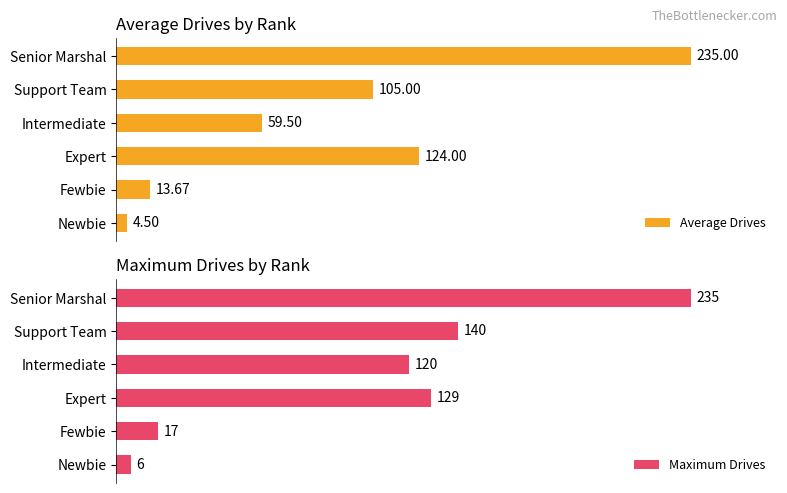

At Intermediate, list the series in order from smallest to largest.

Average Drives, Maximum Drives